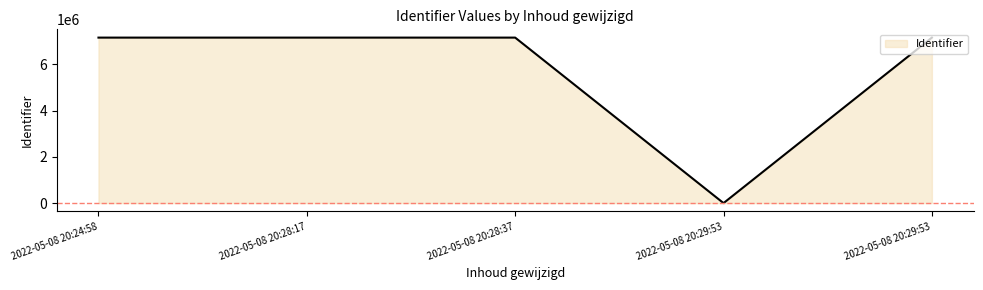

What is the label of the 4th point from the left?

2022-05-08 20:29:53